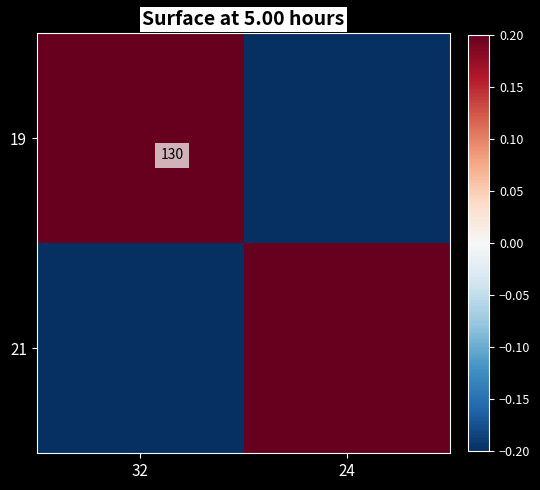

Count the 21 values in the range 0 to 1.

1